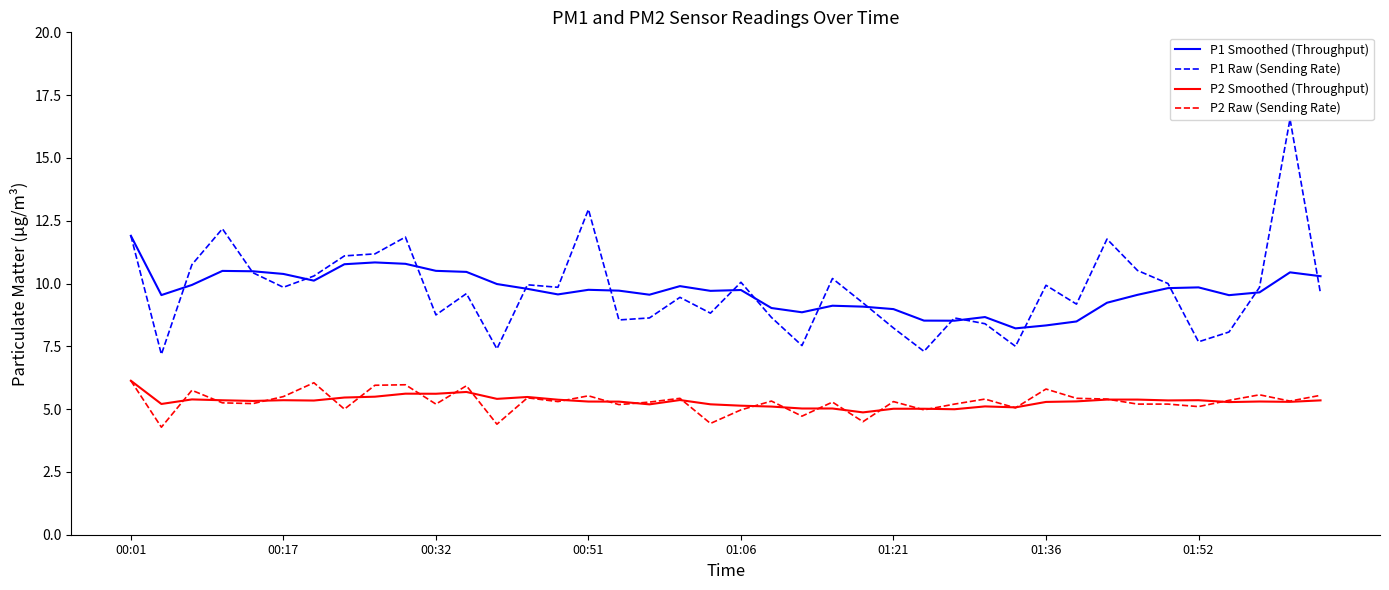

True or false: P1 Raw (Sending Rate) and P2 Smoothed (Throughput) cross at least once.

False